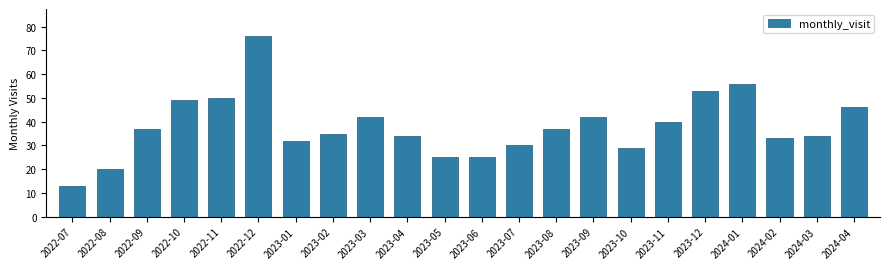

Is it true that the value at 2023-10 is 29?

True